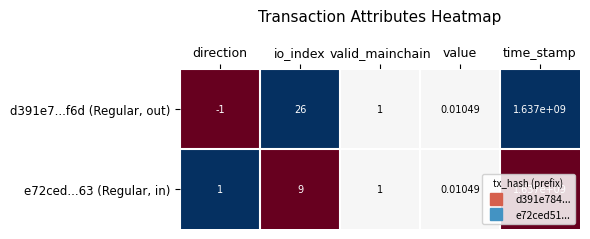

Which label corresponds to the smallest value in the chart?

direction